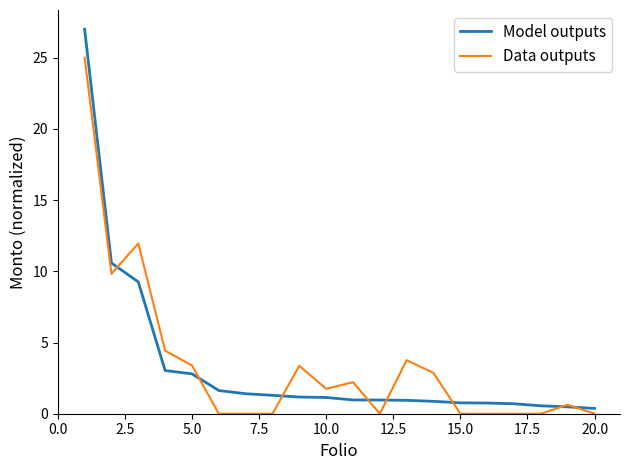

List the series in order of their peak value, highest first.

Model outputs, Data outputs